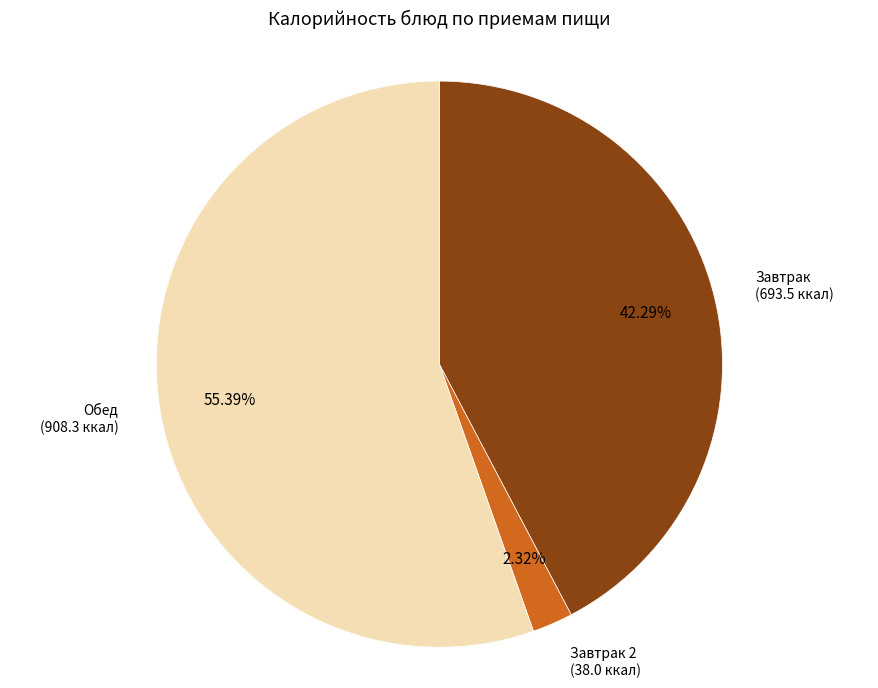

Is there a majority slice in this chart?

Yes